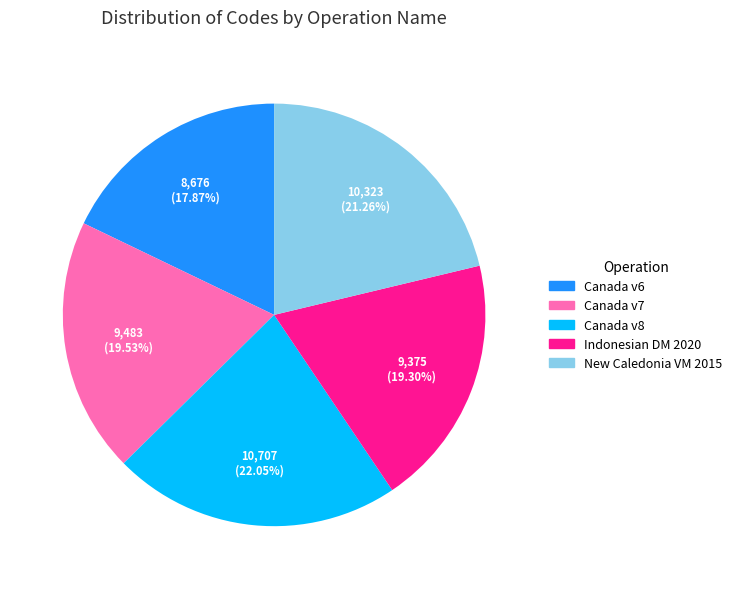

Is there a majority slice in this chart?

No